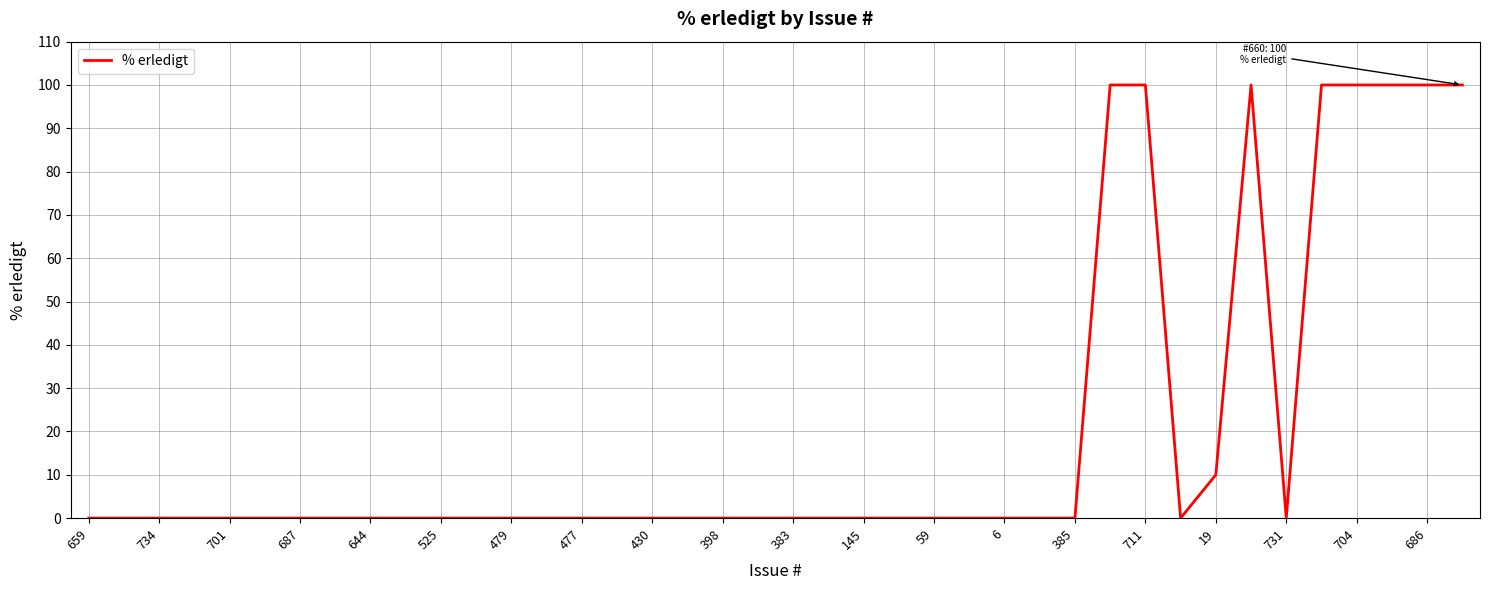

What is the maximum value shown in the chart?

100